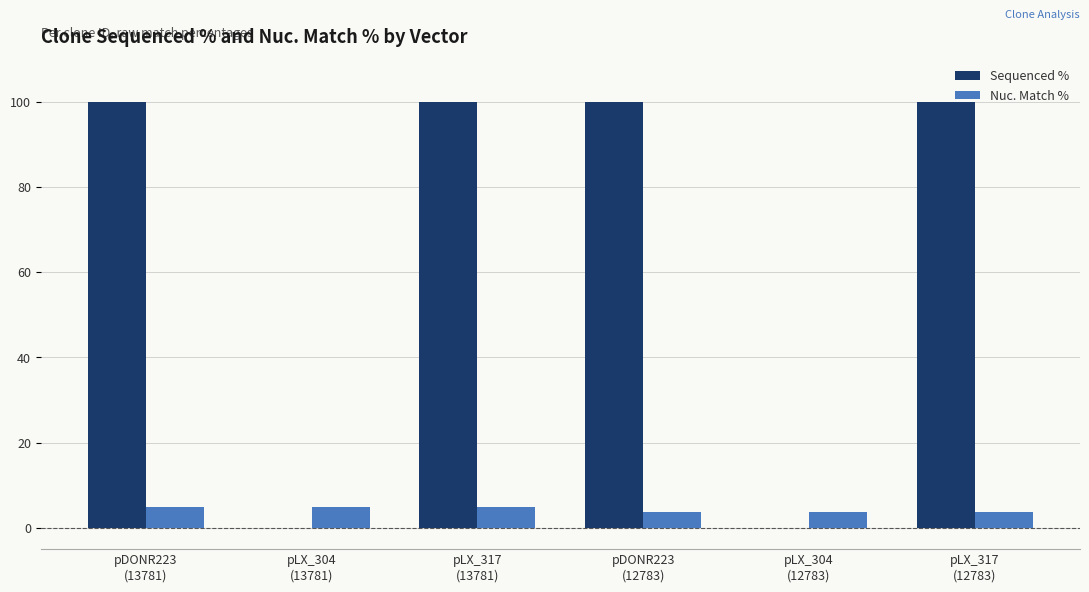

Which series has the largest total across all categories?

Sequenced %